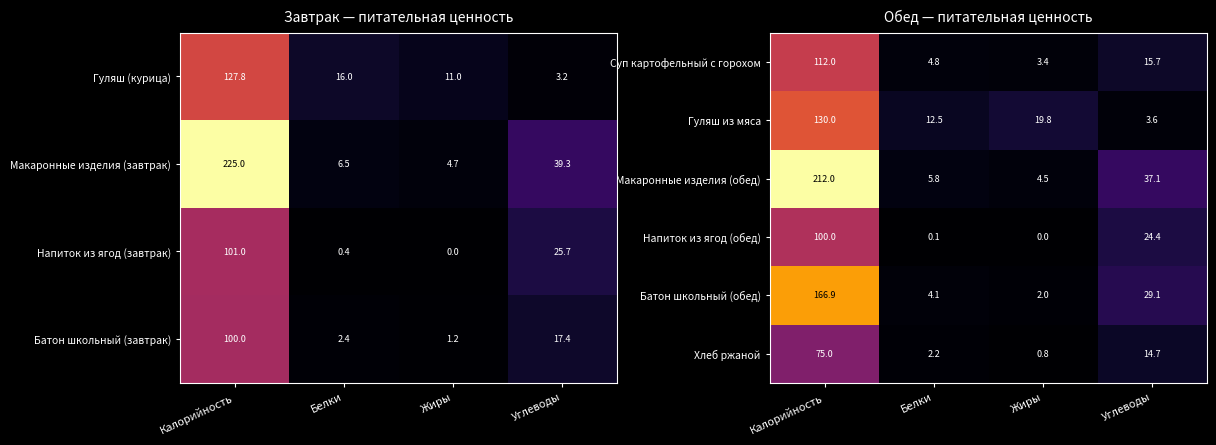

The Макаронные изделия (обед) series shows 37.1 at Углеводы. True or false?

True